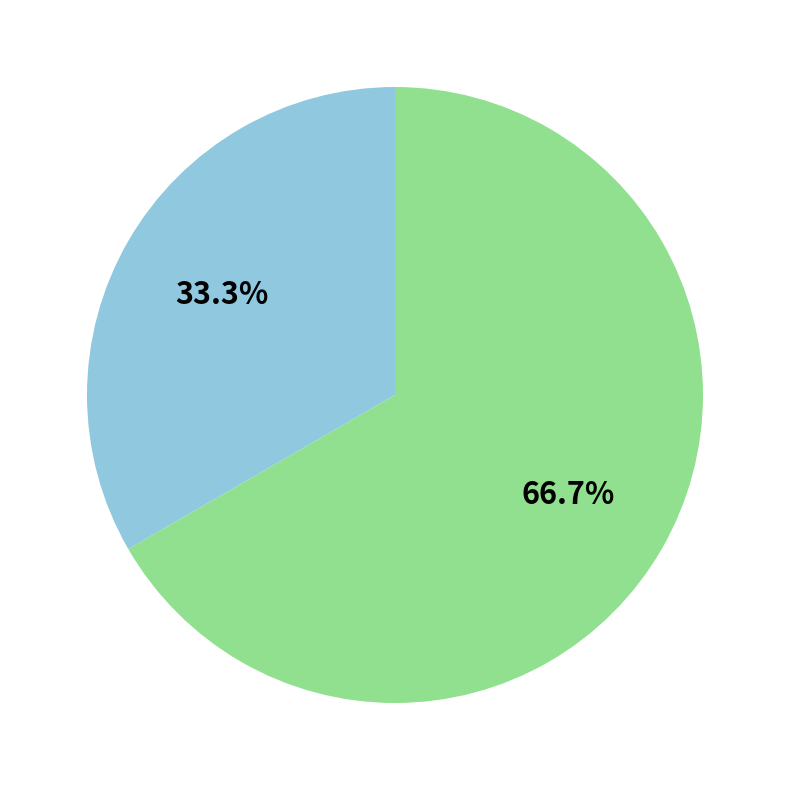

Does any single category account for the majority?

Yes